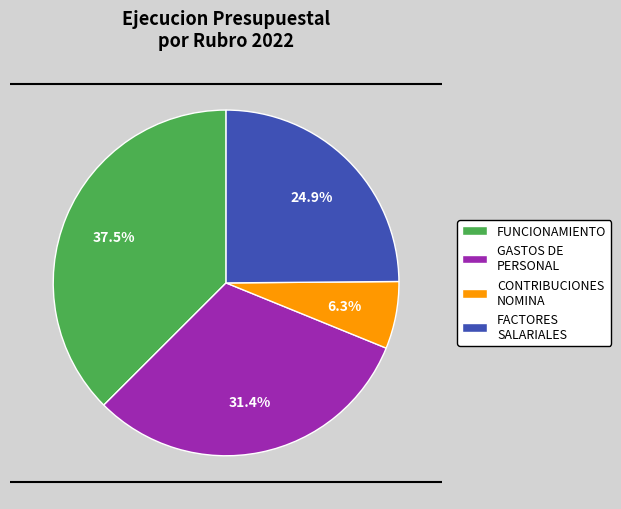

What percentage do GASTOS DE PERSONAL and FUNCIONAMIENTO together represent?

68.8%